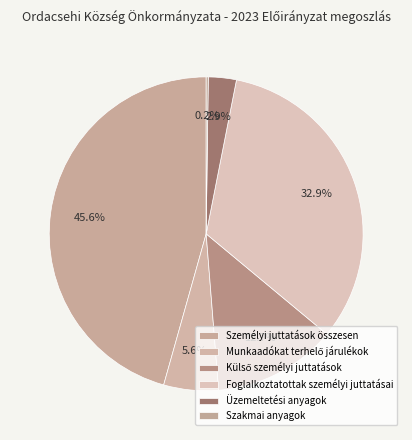

How many slices are in this pie chart?

6